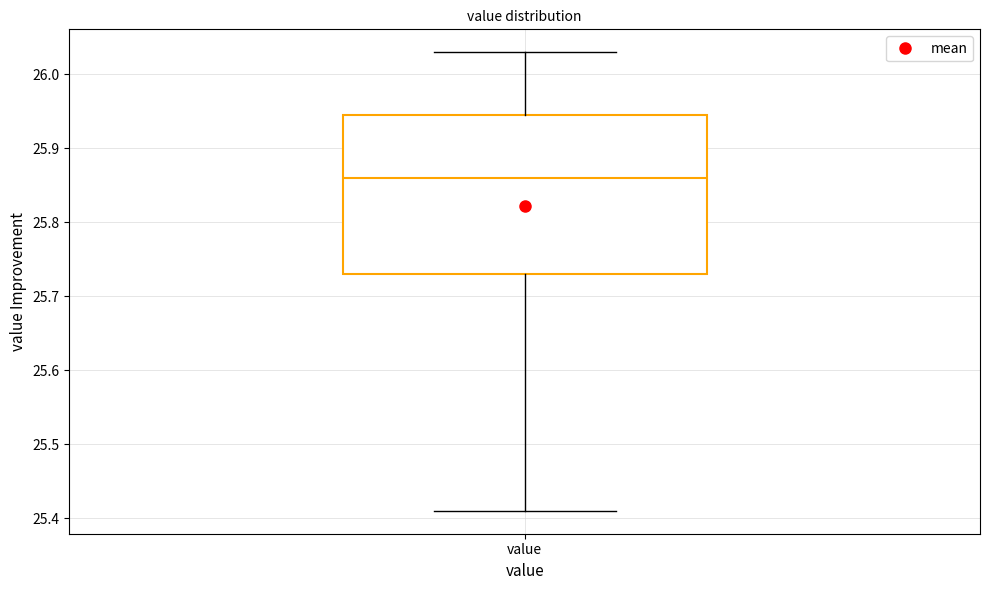

Transcribe this box plot: give where the median line is, the range the box spans, and where the two whiskers end, as read against the y-axis. The values are not printed on the chart, so give them approximately, as read against the axis.

median 25.86, box 25.73 to 25.95, whiskers 25.41 to 26.03